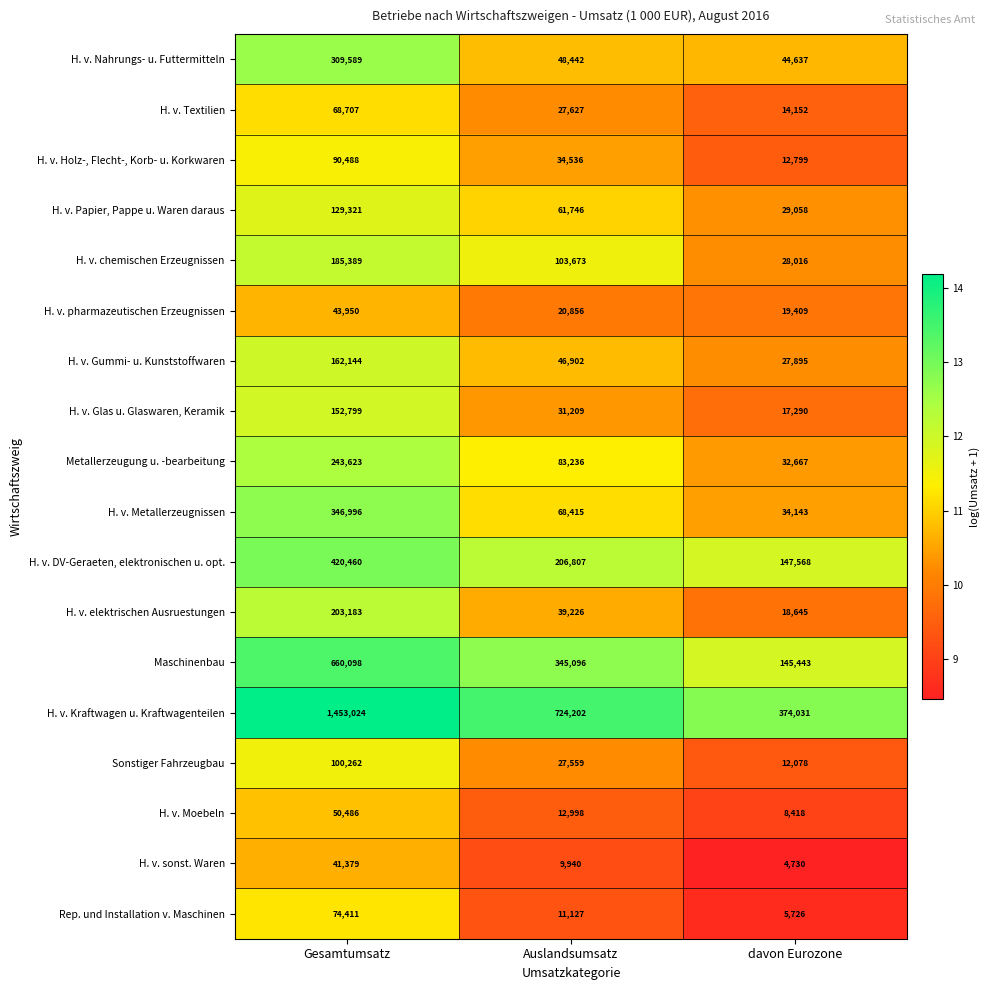

What is the average value of the H. v. Kraftwagen u. Kraftwagenteilen series?

850419